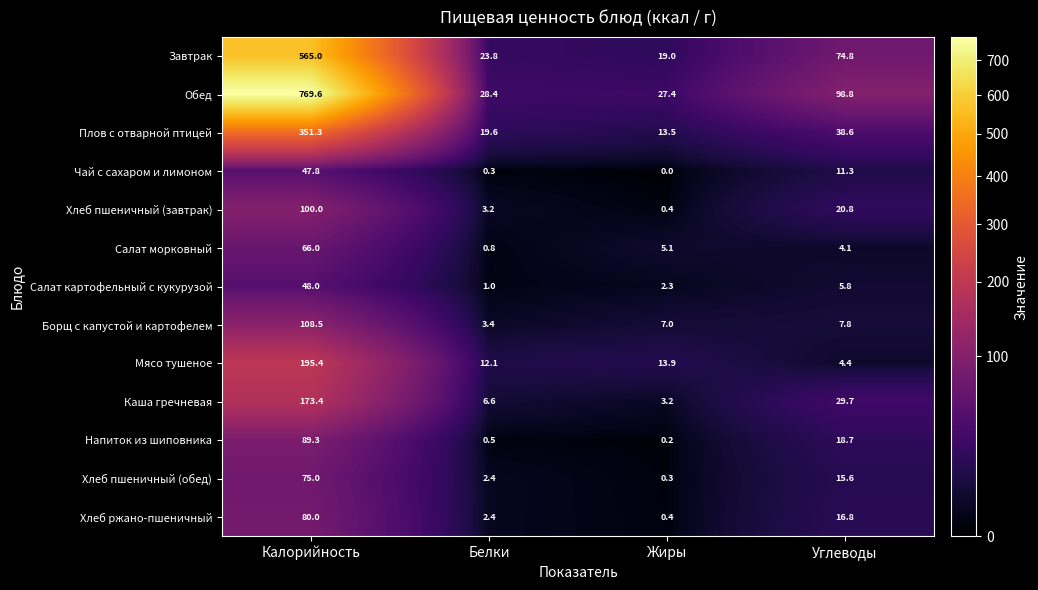

What is the total value across all series at Углеводы?

347.2